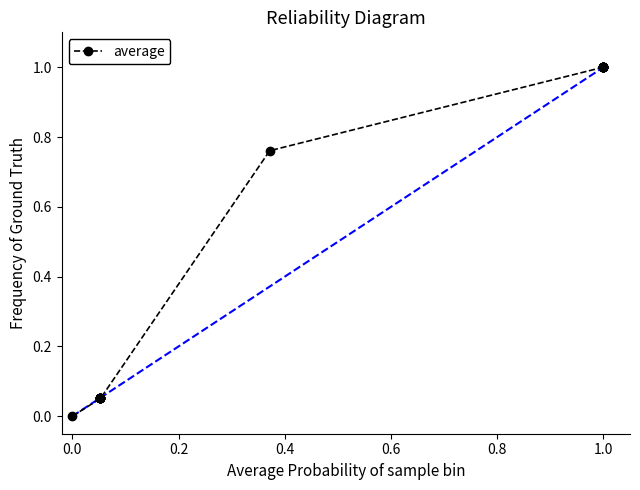

What is the difference between the second highest and minimum values?

1.0